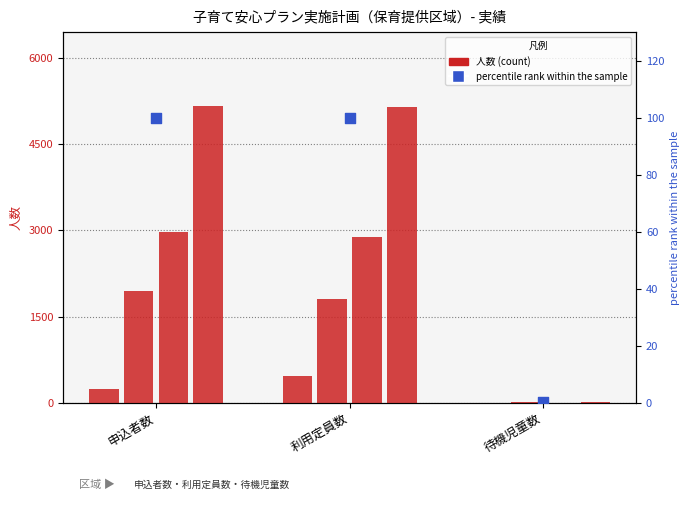

Which series contains the highest Y value?

合計